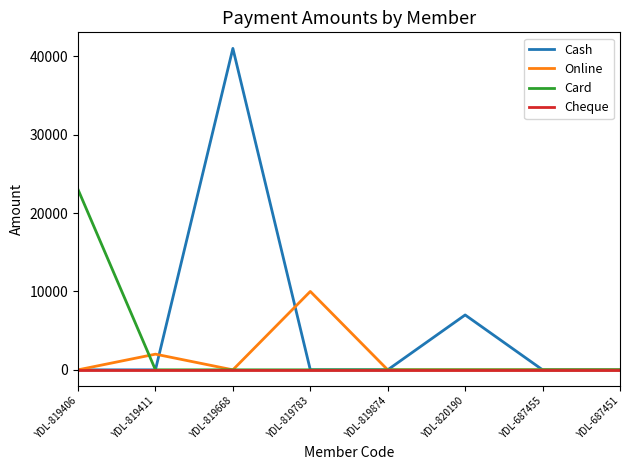

Rank the series by their maximum value, from highest to lowest.

Cash, Card, Online, Cheque